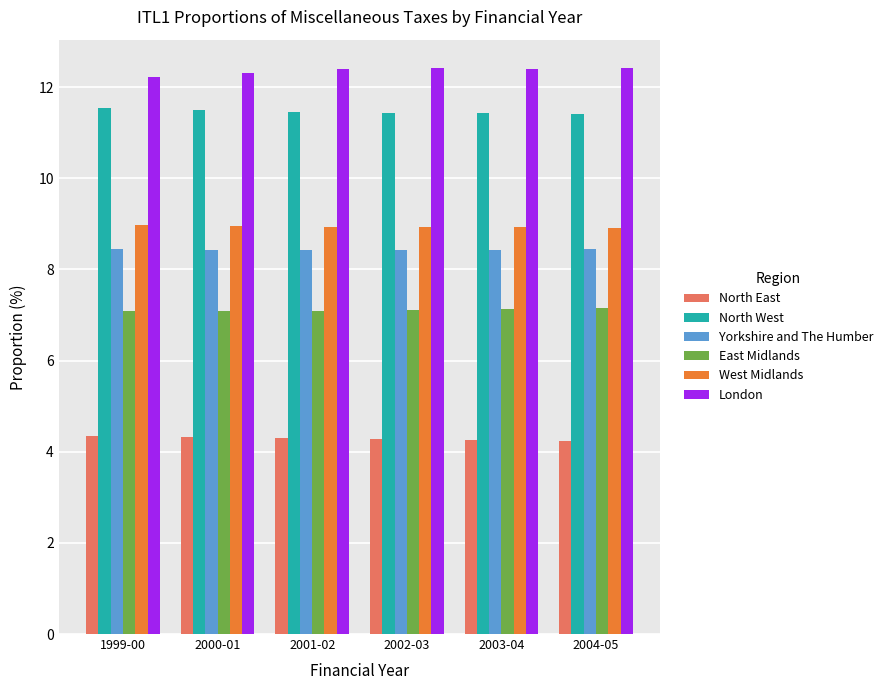

The value of Yorkshire and The Humber at 2000-01 is 8.4. True or false?

True